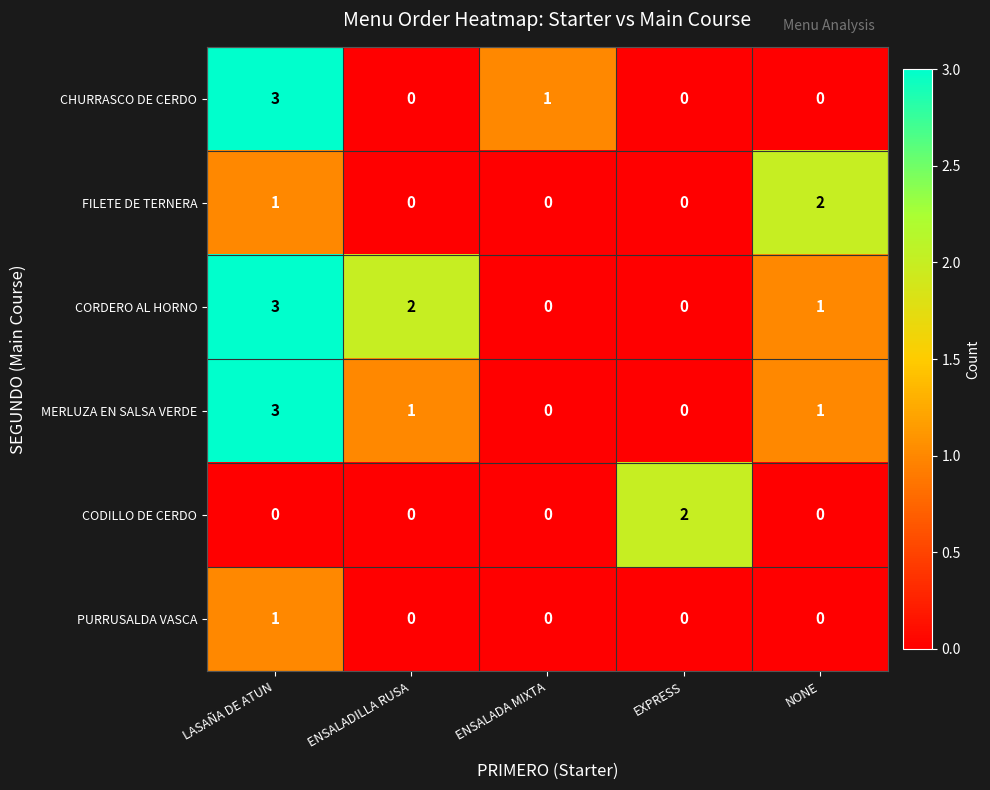

What is the sum of all MERLUZA EN SALSA VERDE values?

5